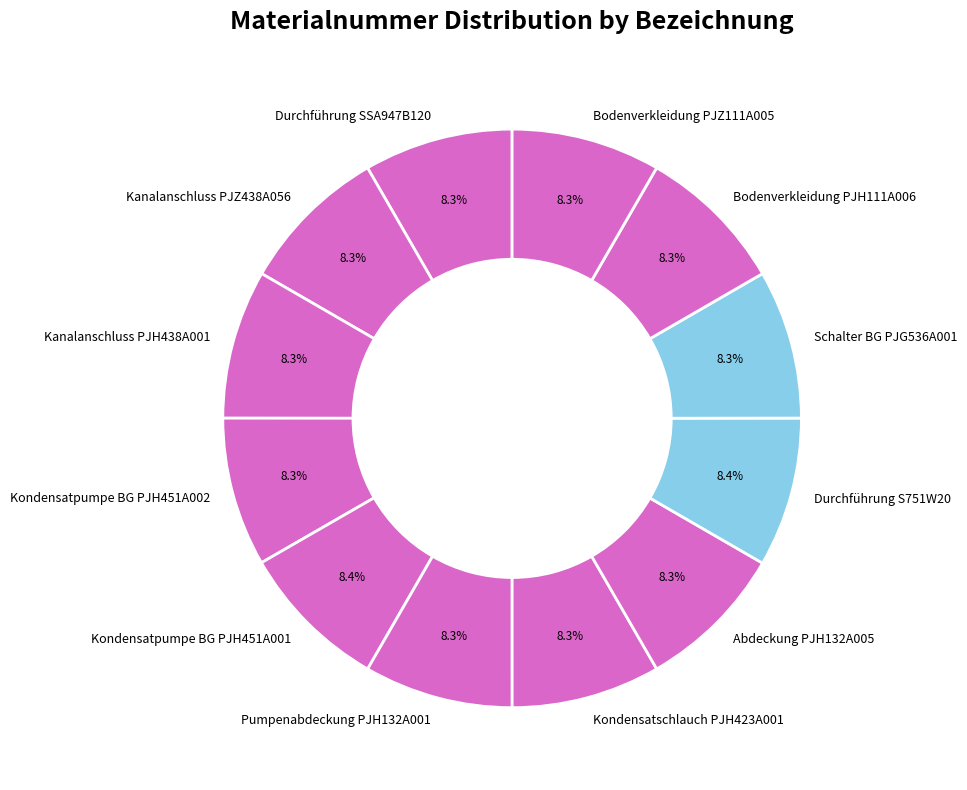

What is the ratio of the value at Kanalanschluss PJZ438A056 to the value at Abdeckung PJH132A005?

1.0